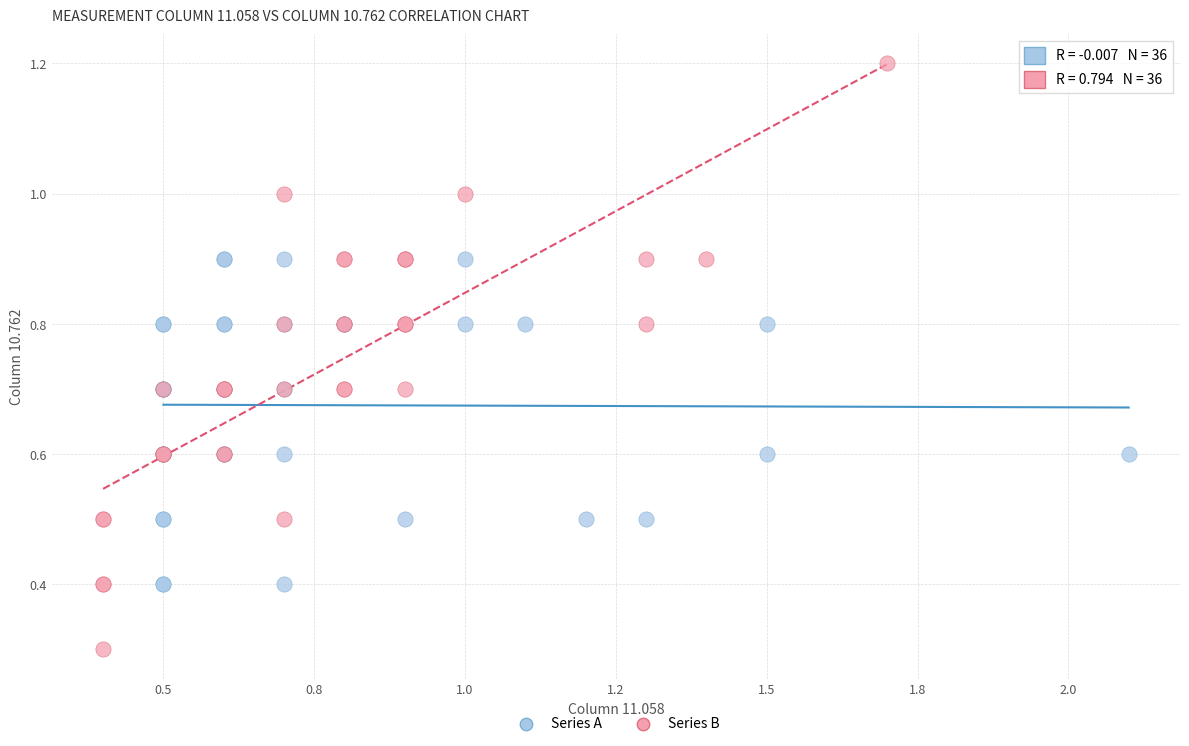

Which series contains the highest Y value?

Series B